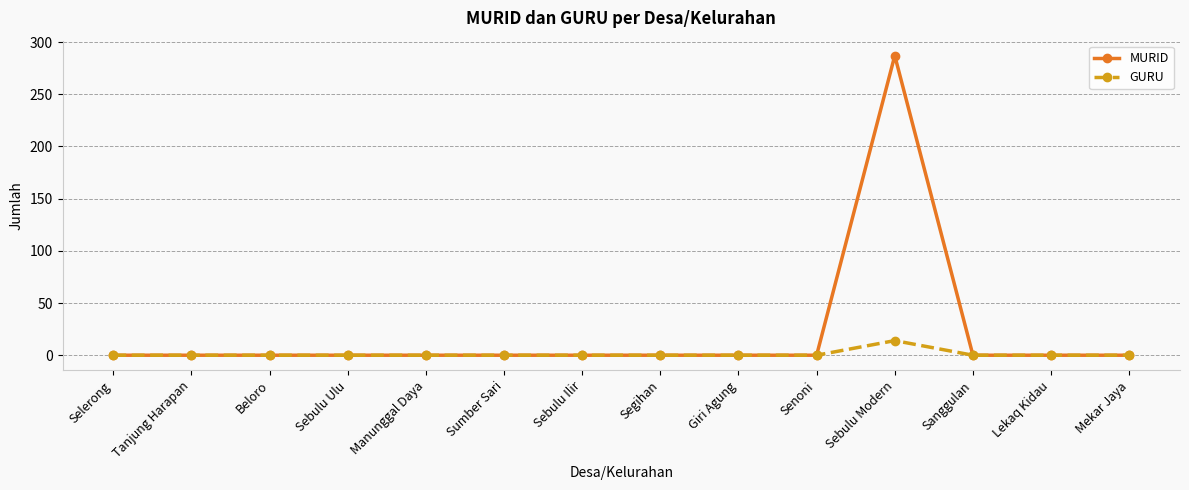

How many series are shown in this chart?

2